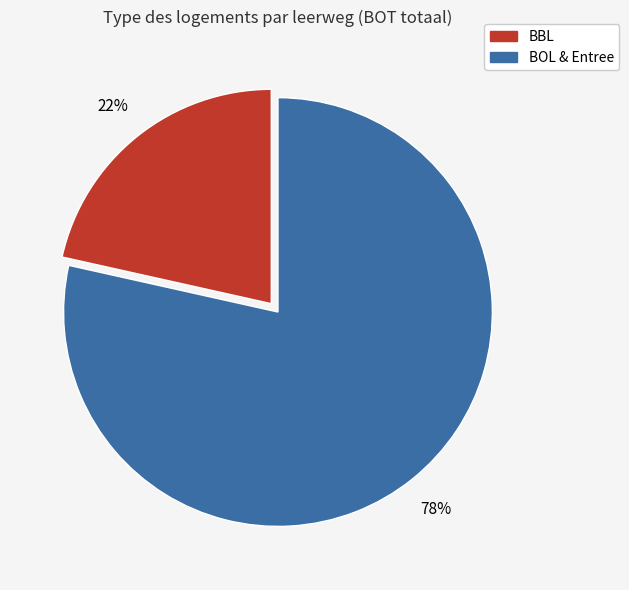

Does any single category account for the majority?

Yes